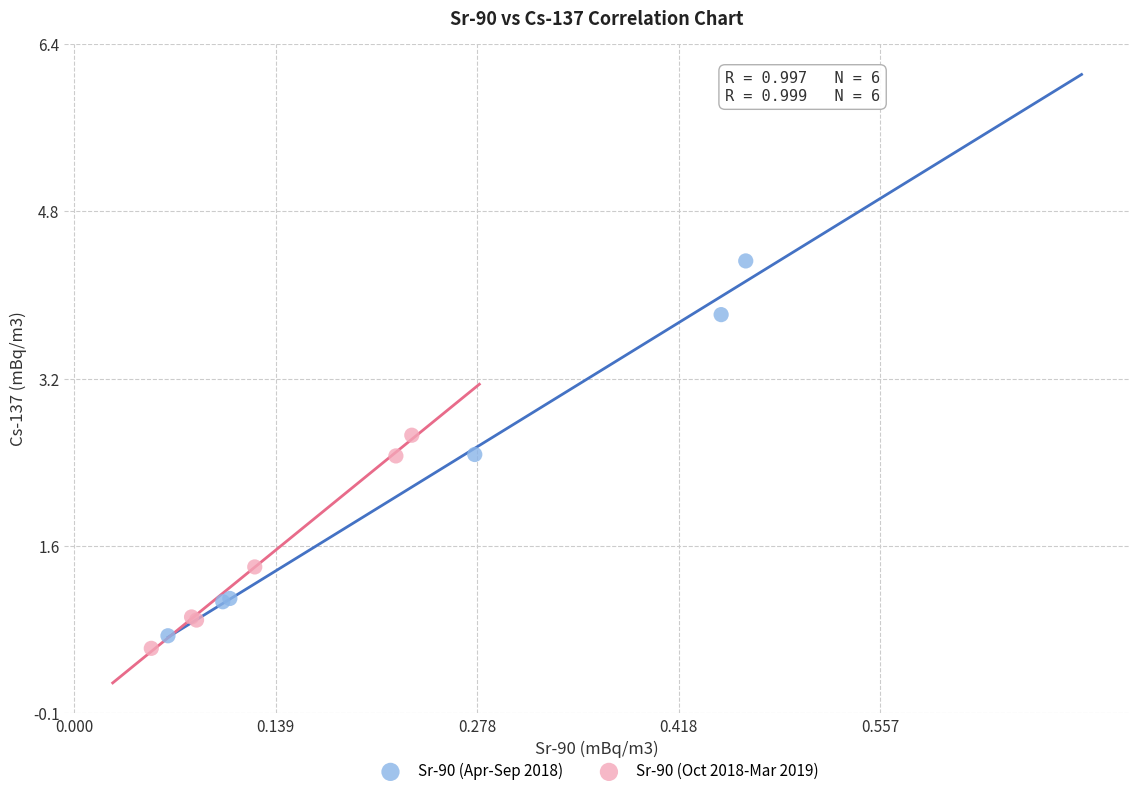

Which series has the largest Y range (max minus min)?

Sr-90 (Apr-Sep 2018)